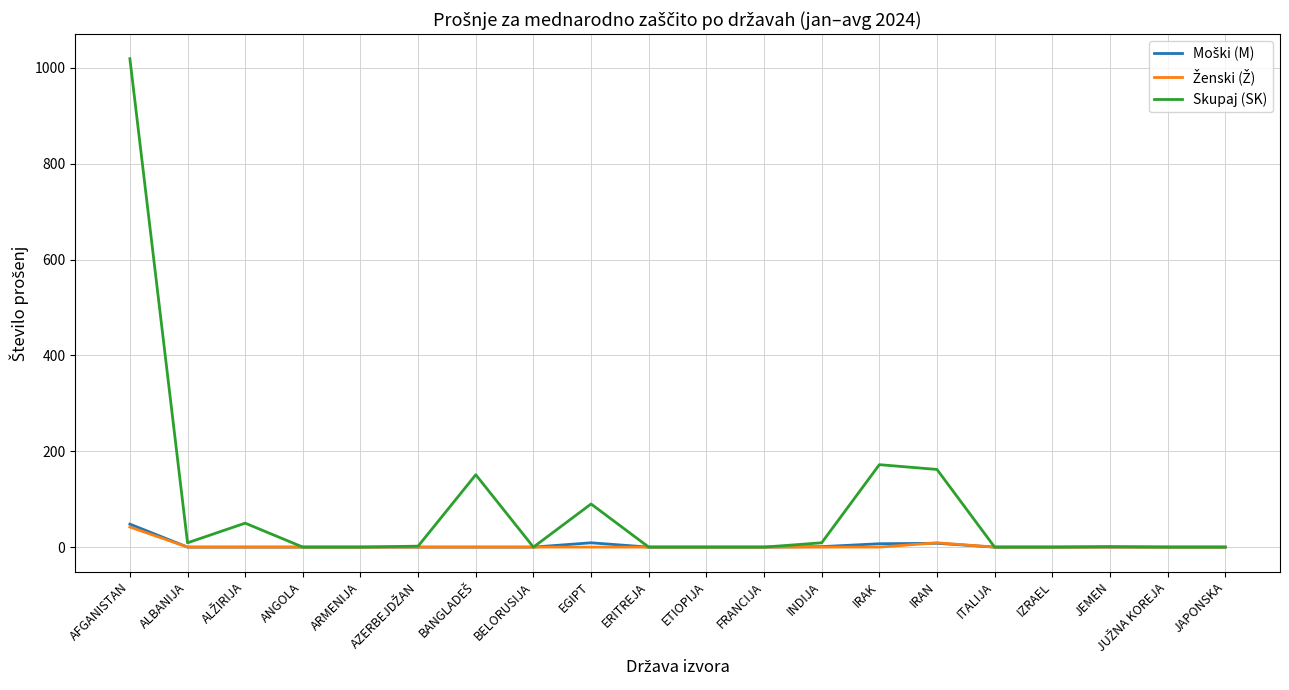

Is it true that Skupaj (SK) equals 0 at ETIOPIJA?

True